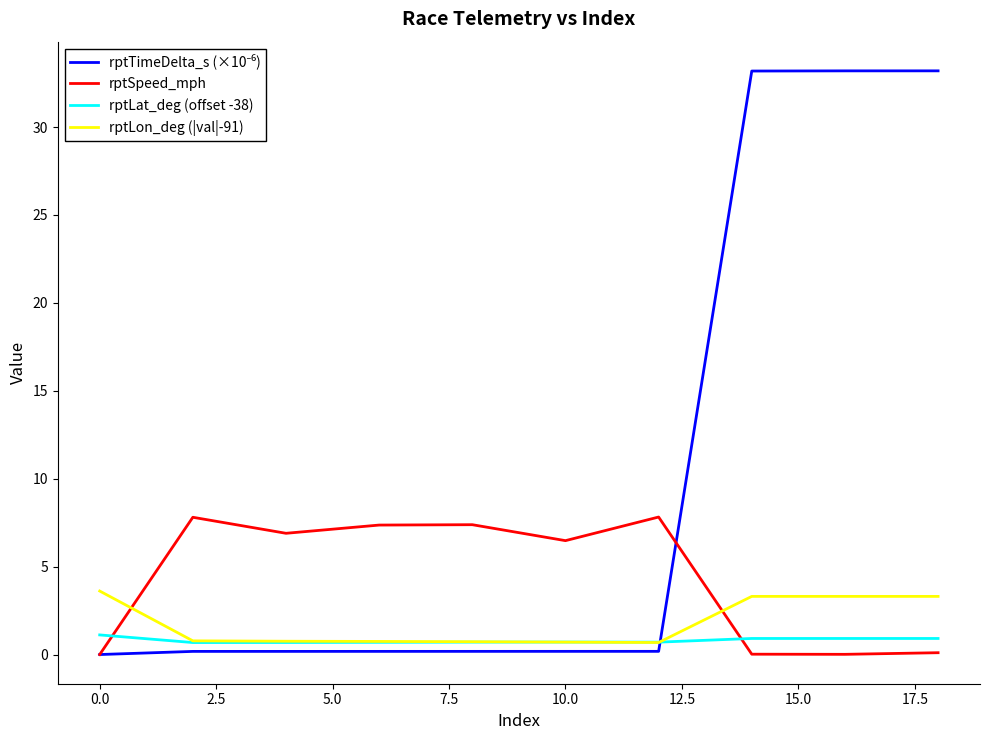

What is the greatest value displayed?

33.2